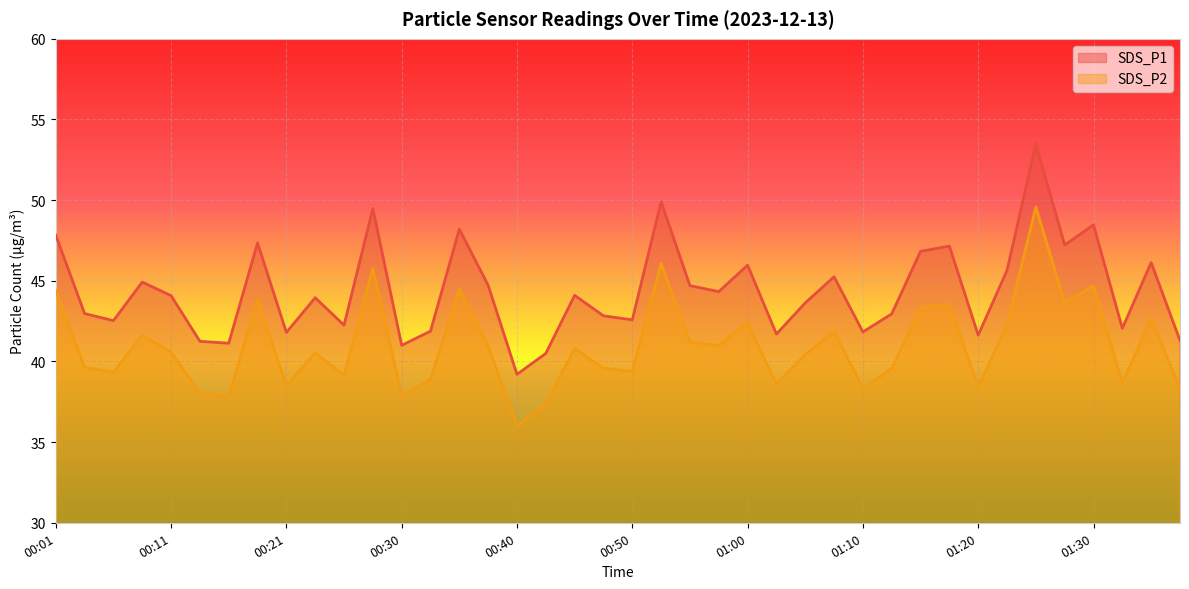

At which category does SDS_P1 reach its first local valley?

00:06